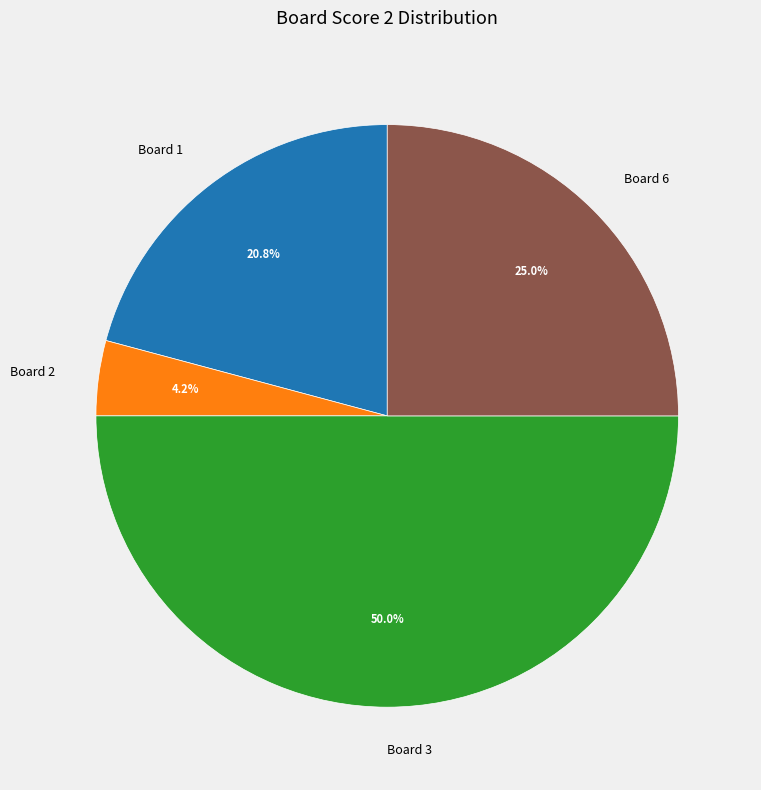

Does Board 2 account for over 50% of the chart?

No